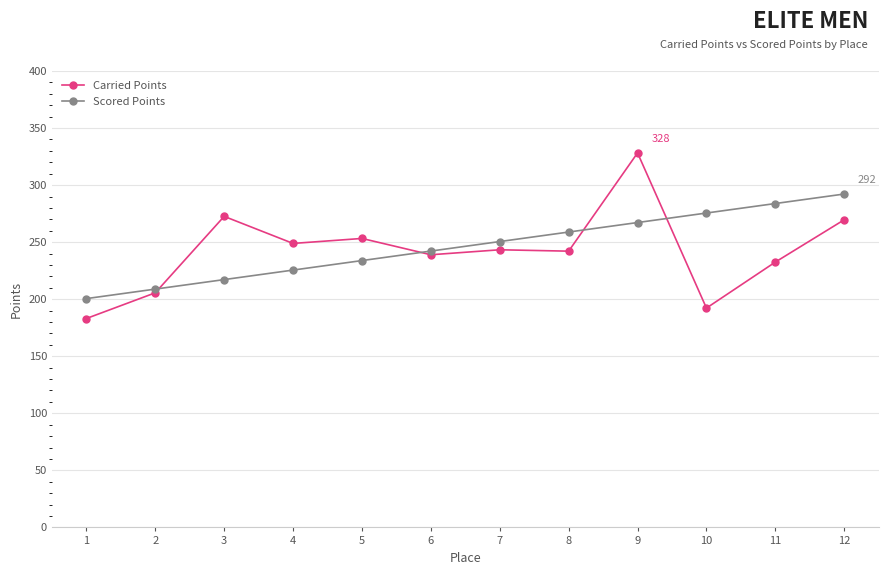

At which category is the sum across all series the highest?

9